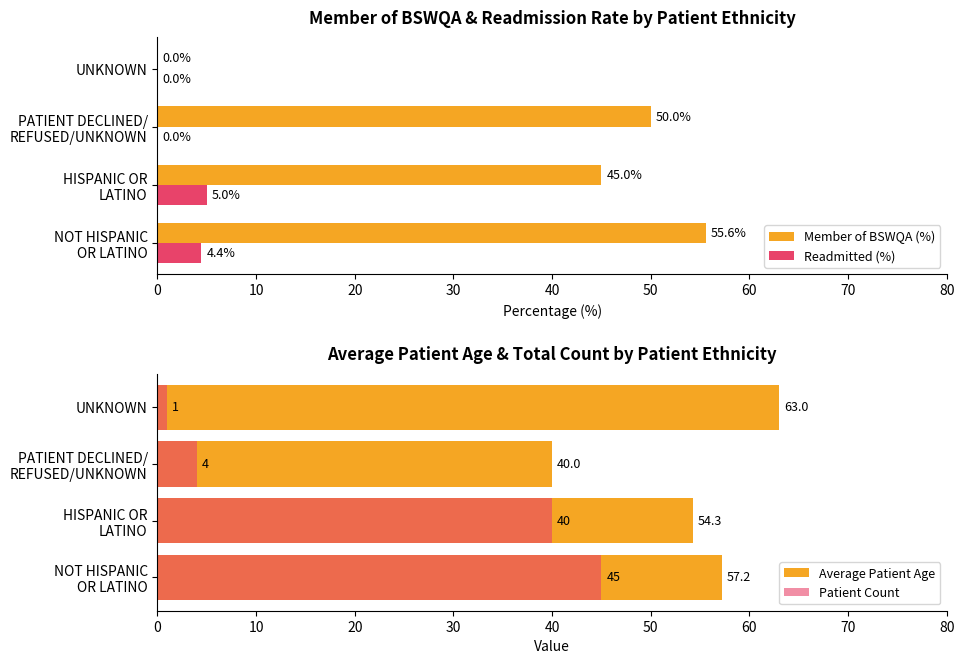

What is the sum of all Member of BSWQA (%) values?

150.6